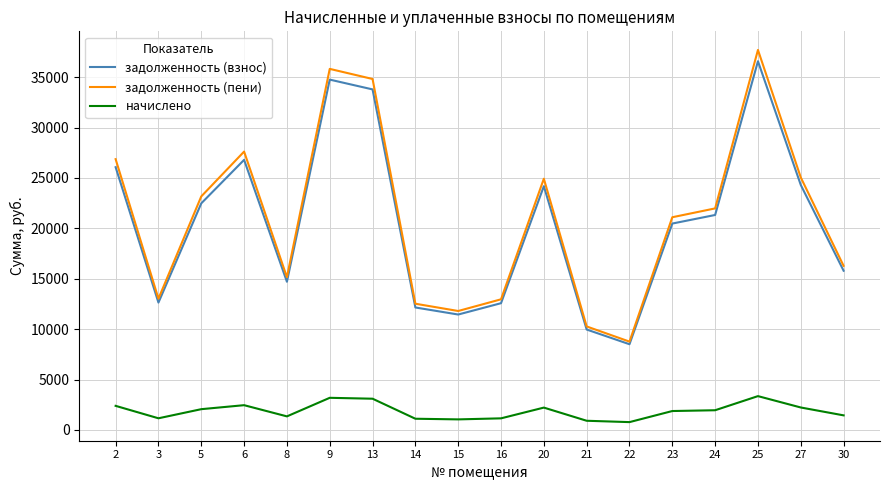

Between 6 and 13, which series saw the biggest shift?

задолженность (пени)